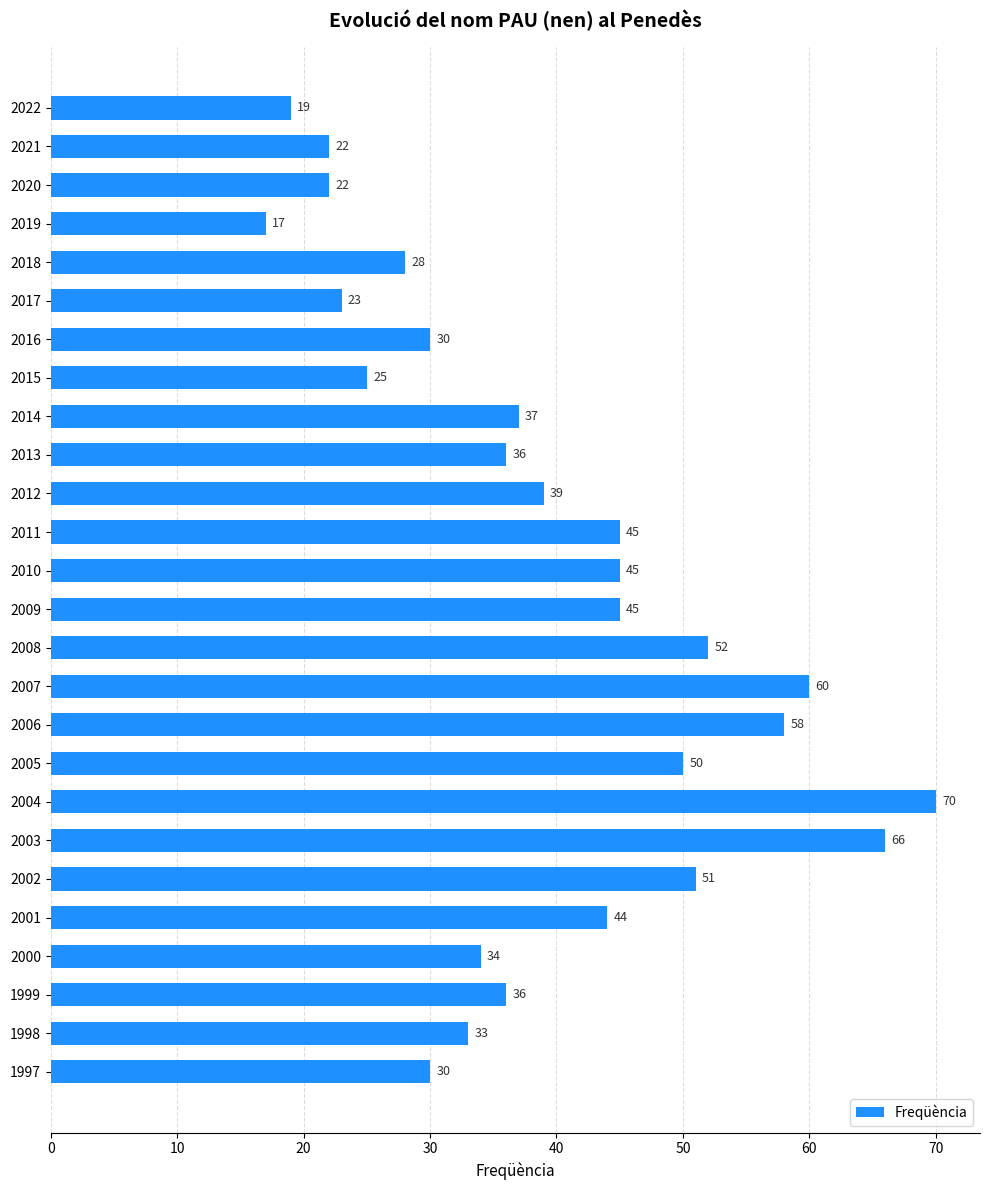

Between 2001 and 2022, which is larger?

2001